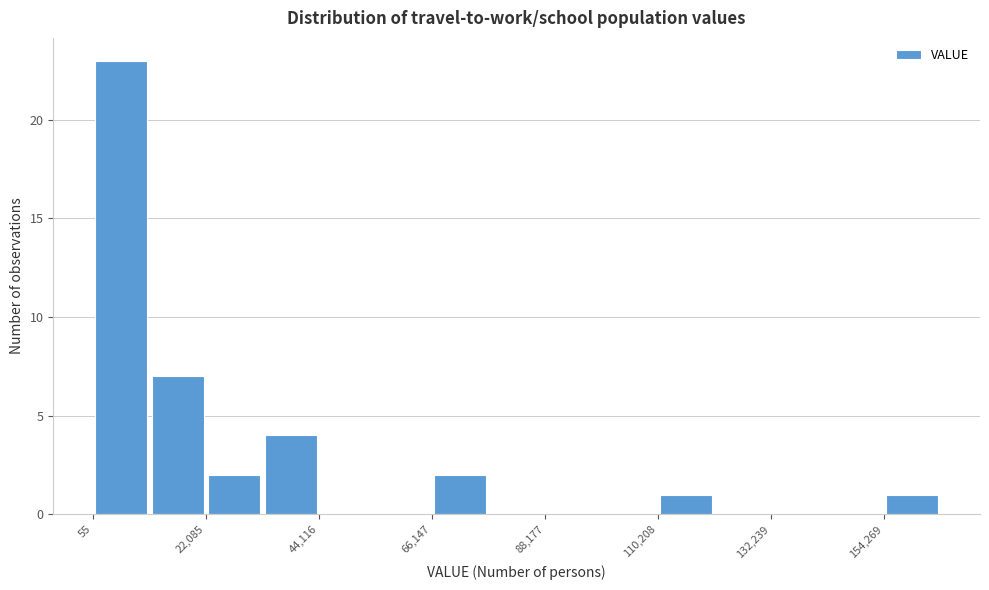

Read against the x-axis, roughly where is the centre of the tallest bar?

5000